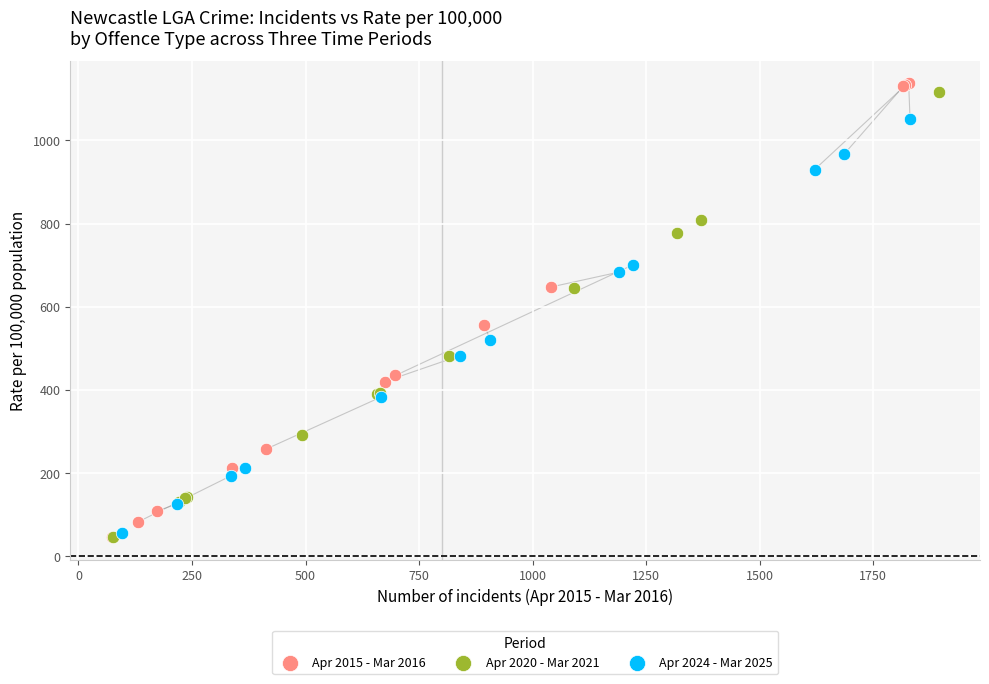

What are all the series names shown in the legend?

Apr 2015 - Mar 2016, Apr 2020 - Mar 2021, Apr 2024 - Mar 2025